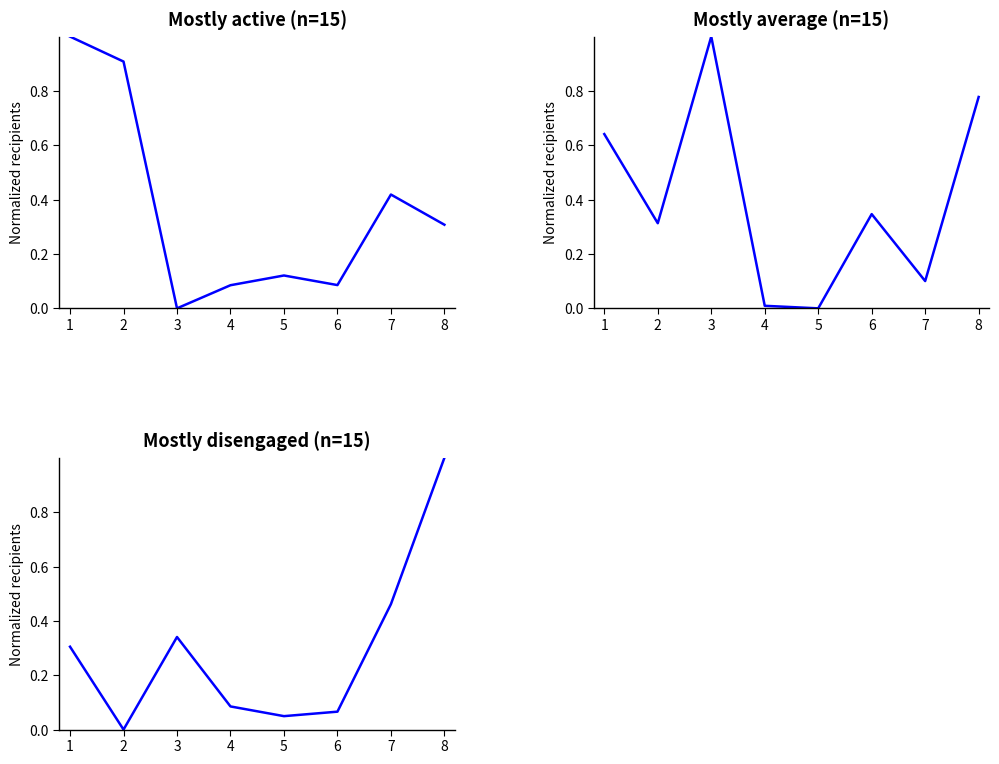

What is the sum of all Mostly active (n=15) values?

2.9